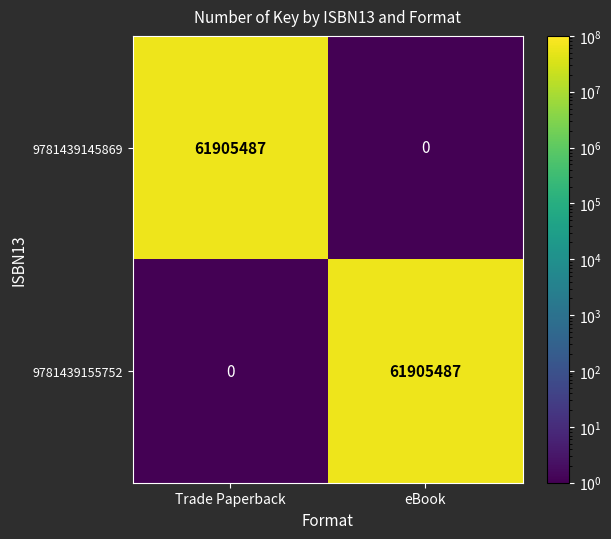

Reading left to right, extract all data points from this chart.

9781439145869: 61905487	0
9781439155752: 0	61905487